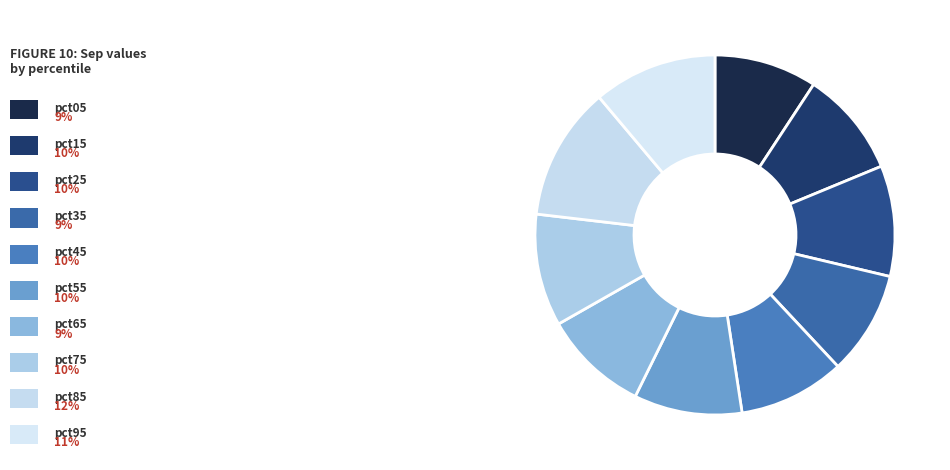

How many slices are in this pie chart?

10